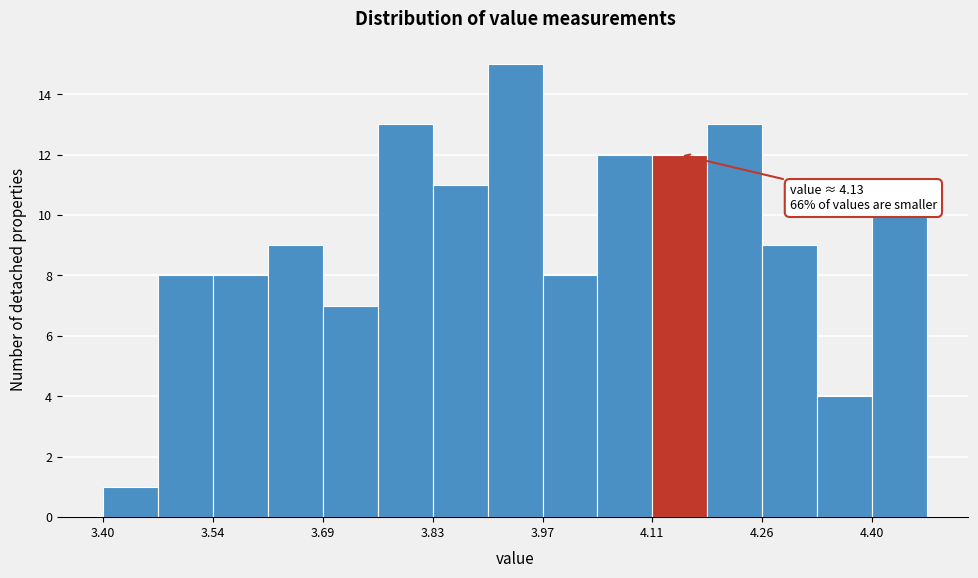

Read against the x-axis, roughly where is the centre of the tallest bar?

3.94